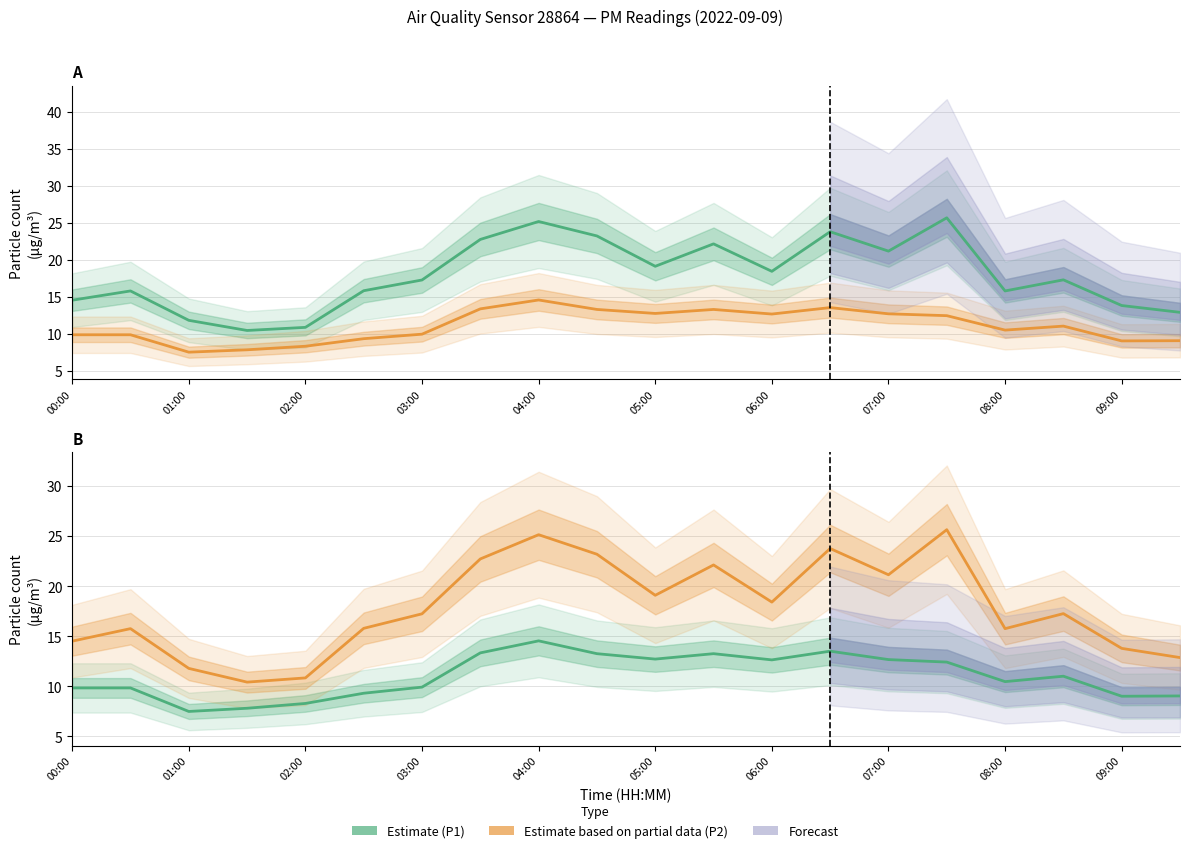

Which series has the largest total across all categories?

P1 Estimate